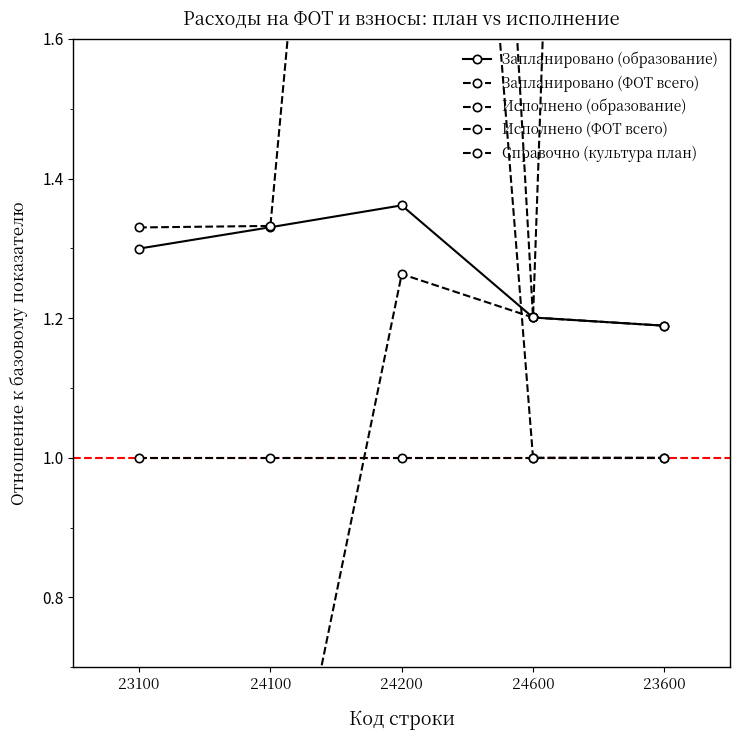

Count the number of categories in the chart.

5